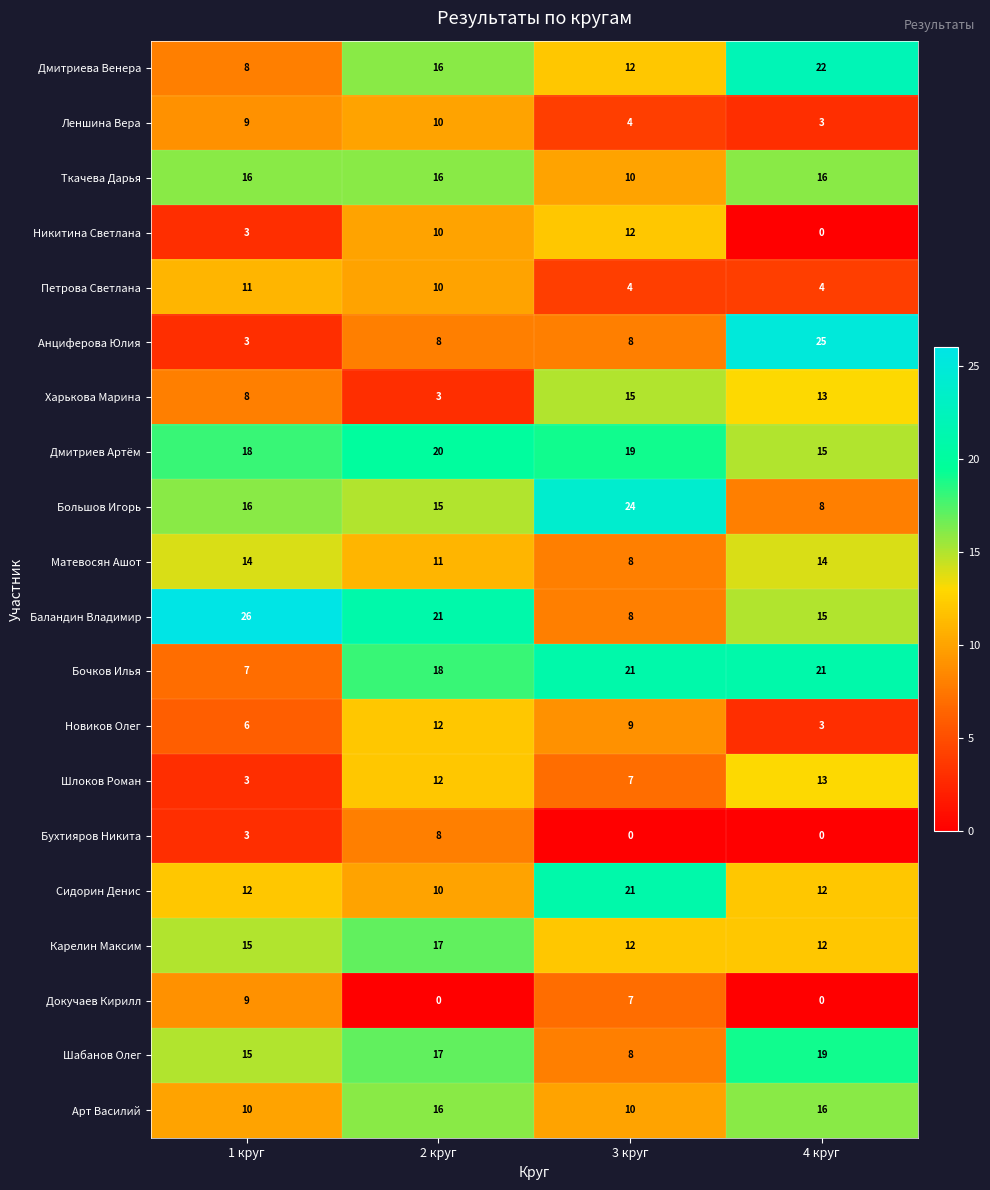

What is the maximum value shown in the chart?

26